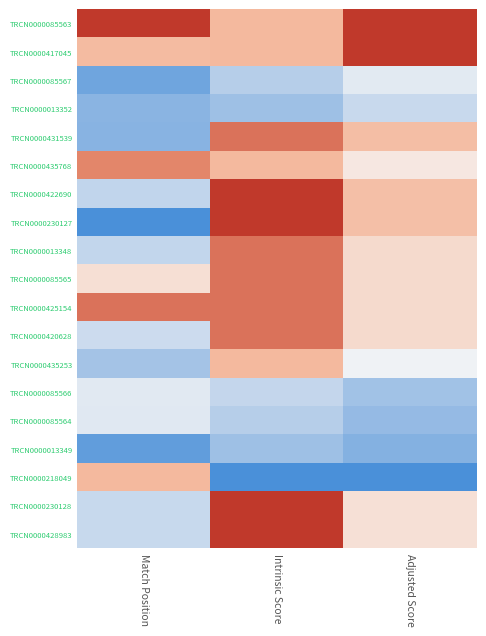

At how many categories does at least one series exceed 0?

3